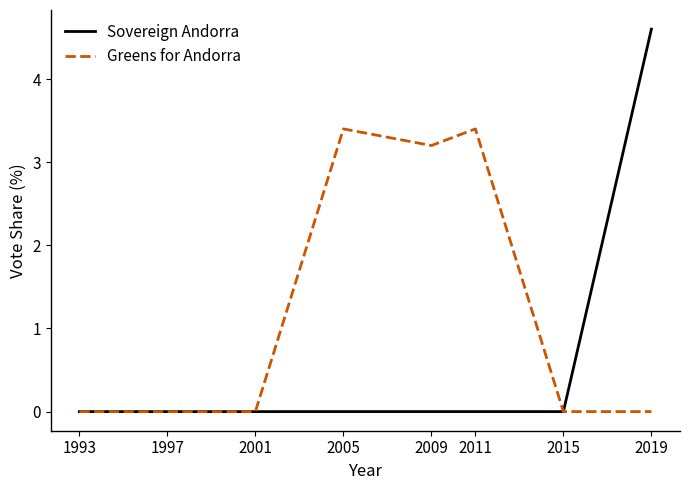

Reading right to left, transcribe all the data shown in this chart.

Sovereign Andorra: 4.6	0.0	0.0	0.0	0.0	0.0	0.0	0.0
Greens for Andorra: 0.0	0.0	3.4	3.2	3.4	0.0	0.0	0.0